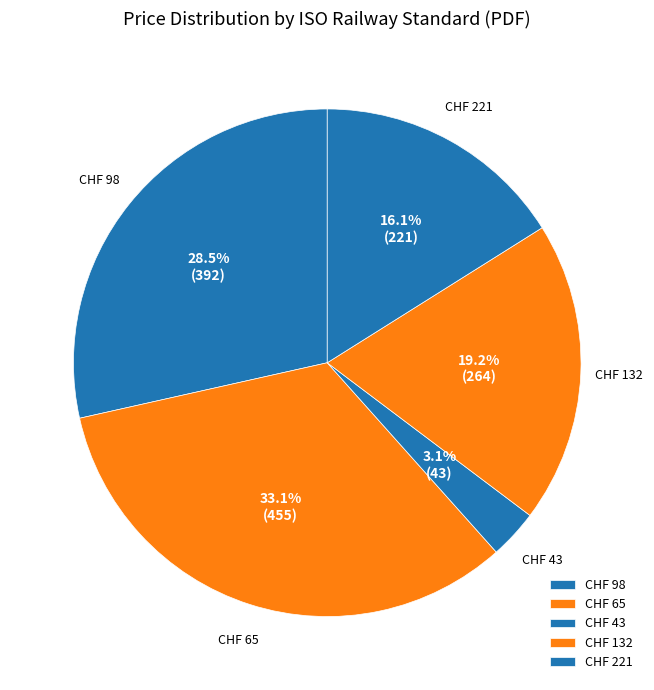

What percentage do CHF 65 and CHF 43 together represent?

36.2%